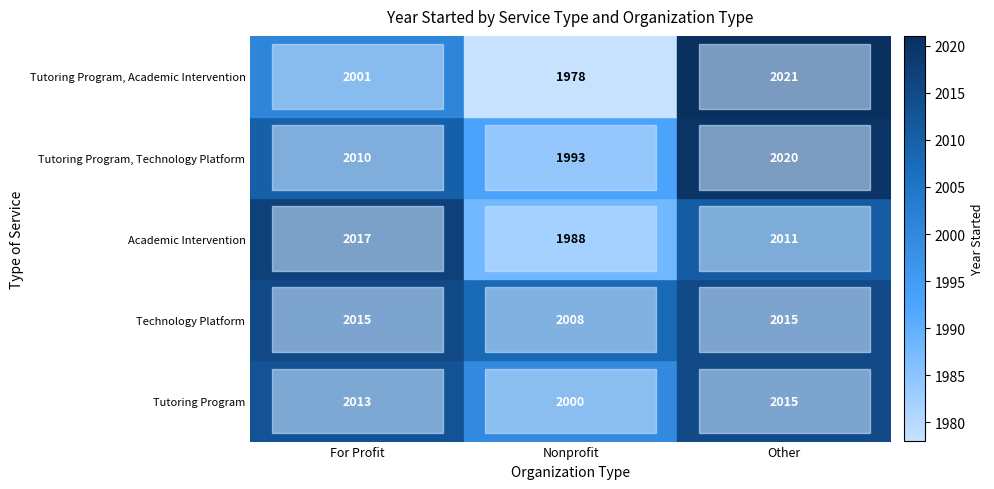

What is the difference between the highest and lowest values at Other?

10